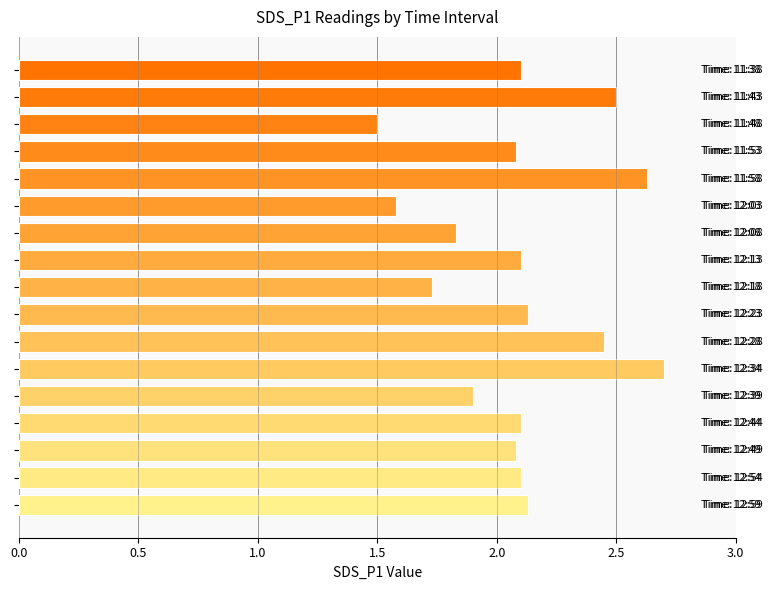

What is the maximum value shown in the chart?

2.7